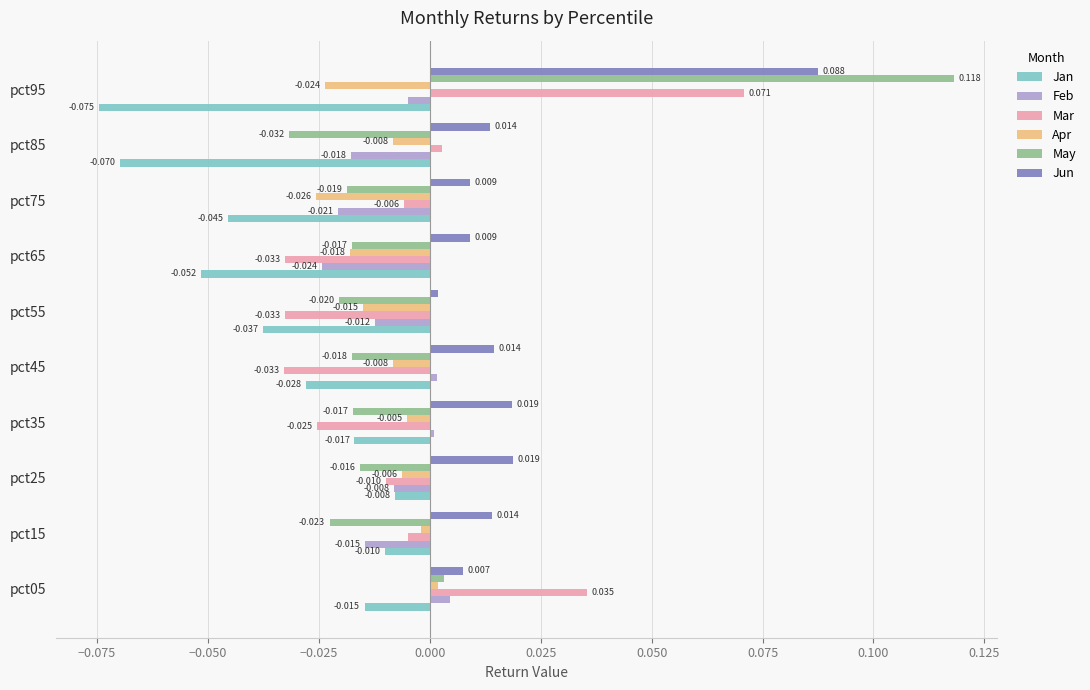

At pct85, list the series in order from smallest to largest.

Jan, May, Feb, Apr, Mar, Jun